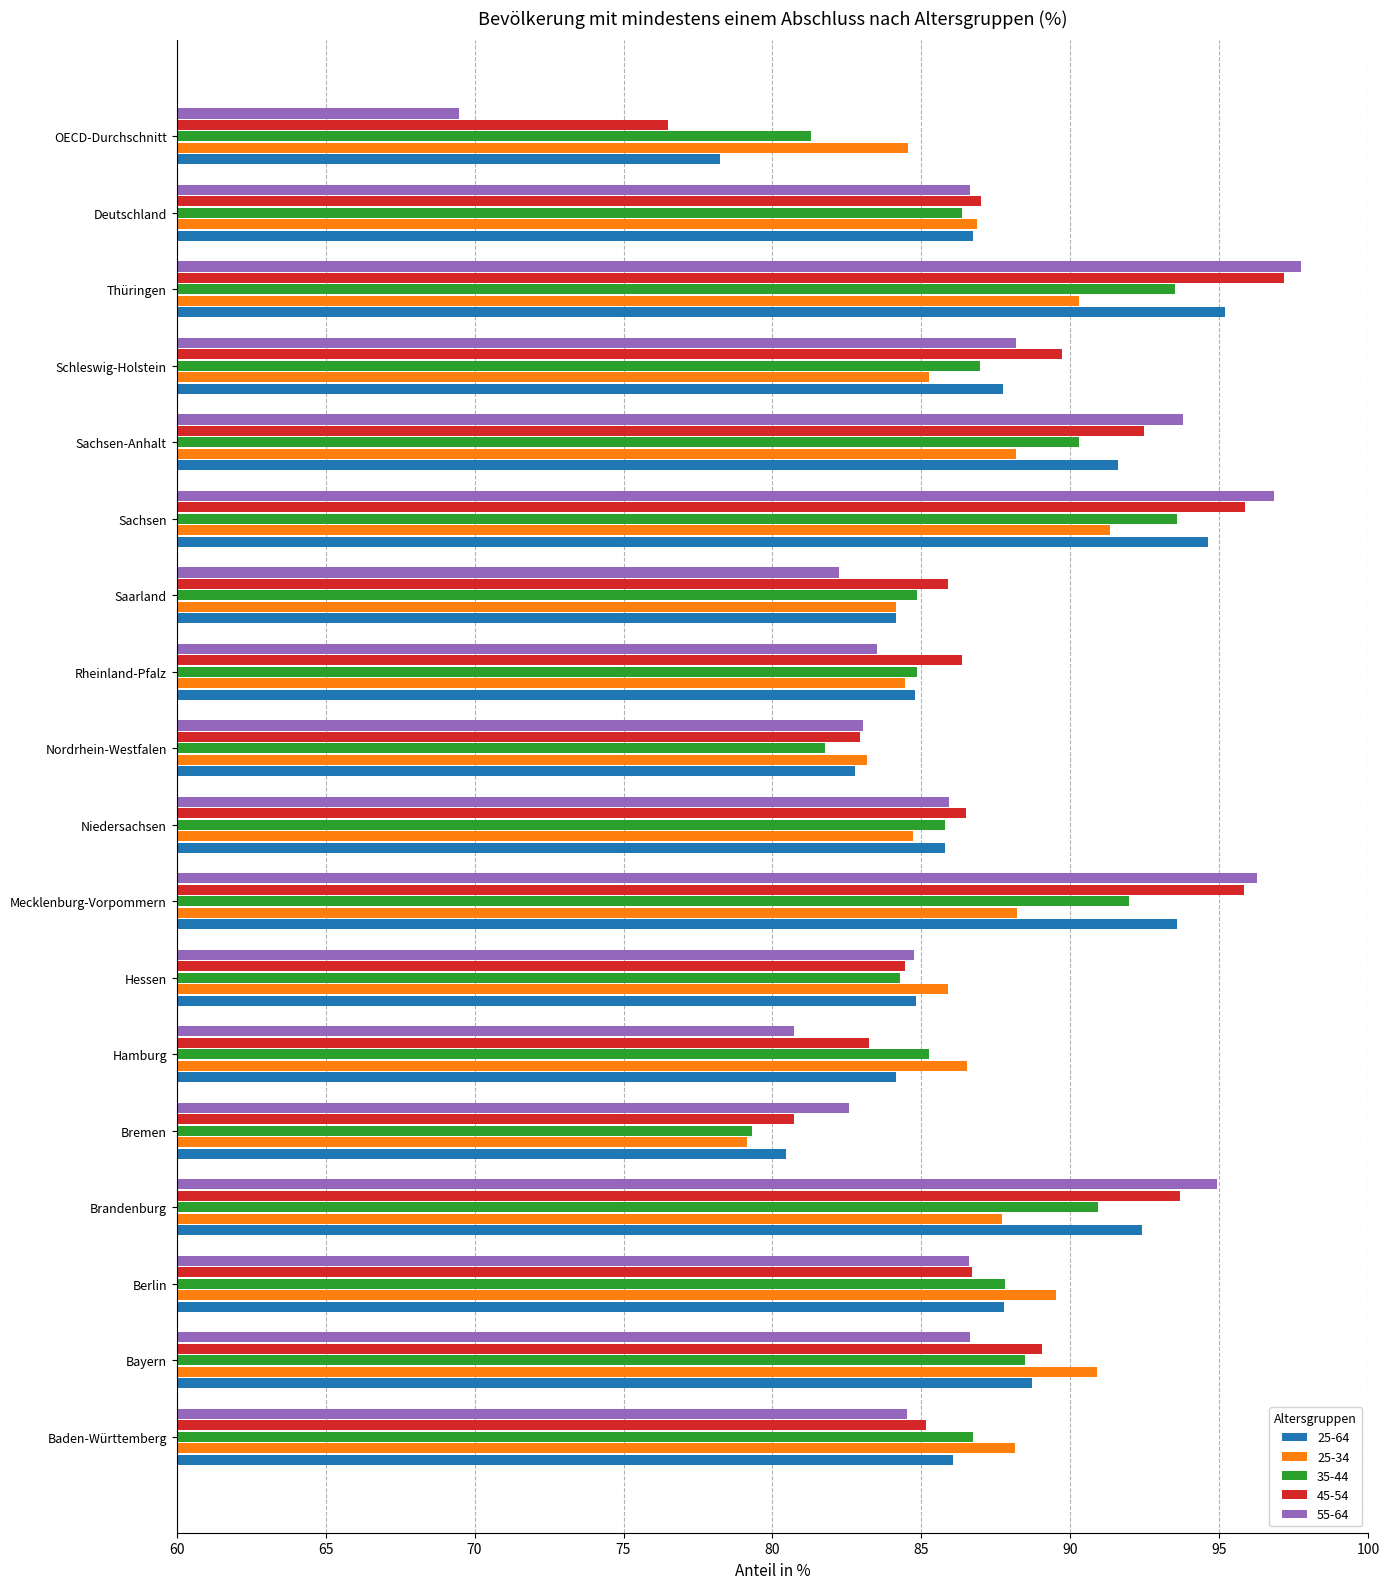

At which category does the chart reach its minimum across all series?

OECD-Durchschnitt